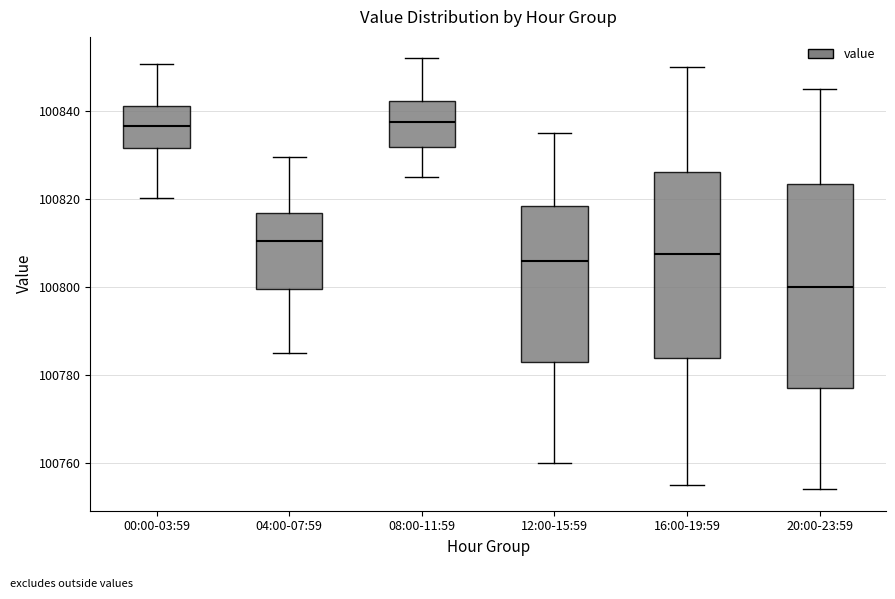

Reading left to right, read every box against the y-axis: the position of its median line, the range the box covers, and the ends of its whiskers. The values are not printed on the chart, so give them approximately, as read against the axis.

00:00-03:59: median 100836, box 100832 to 100842, whiskers 100820 to 100850
04:00-07:59: median 100810, box 100800 to 100816, whiskers 100786 to 100830
08:00-11:59: median 100838, box 100832 to 100842, whiskers 100826 to 100852
12:00-15:59: median 100806, box 100784 to 100818, whiskers 100760 to 100836
16:00-19:59: median 100808, box 100784 to 100826, whiskers 100756 to 100850
20:00-23:59: median 100800, box 100778 to 100824, whiskers 100754 to 100846